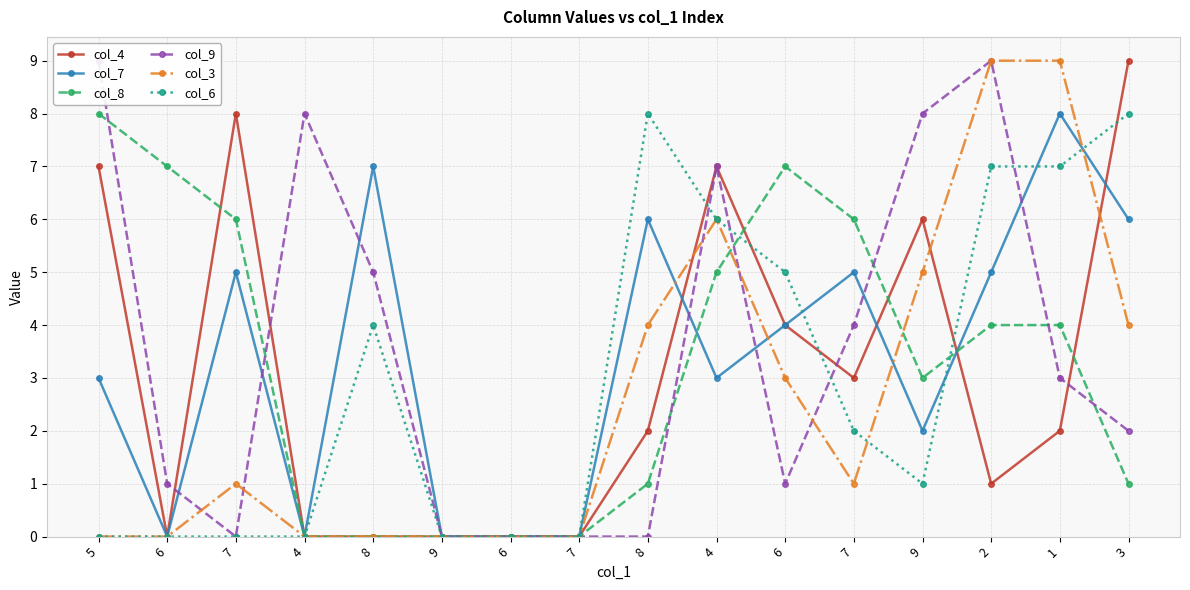

At 7, list the series in order from smallest to largest.

col_9, col_6, col_3, col_7, col_8, col_4